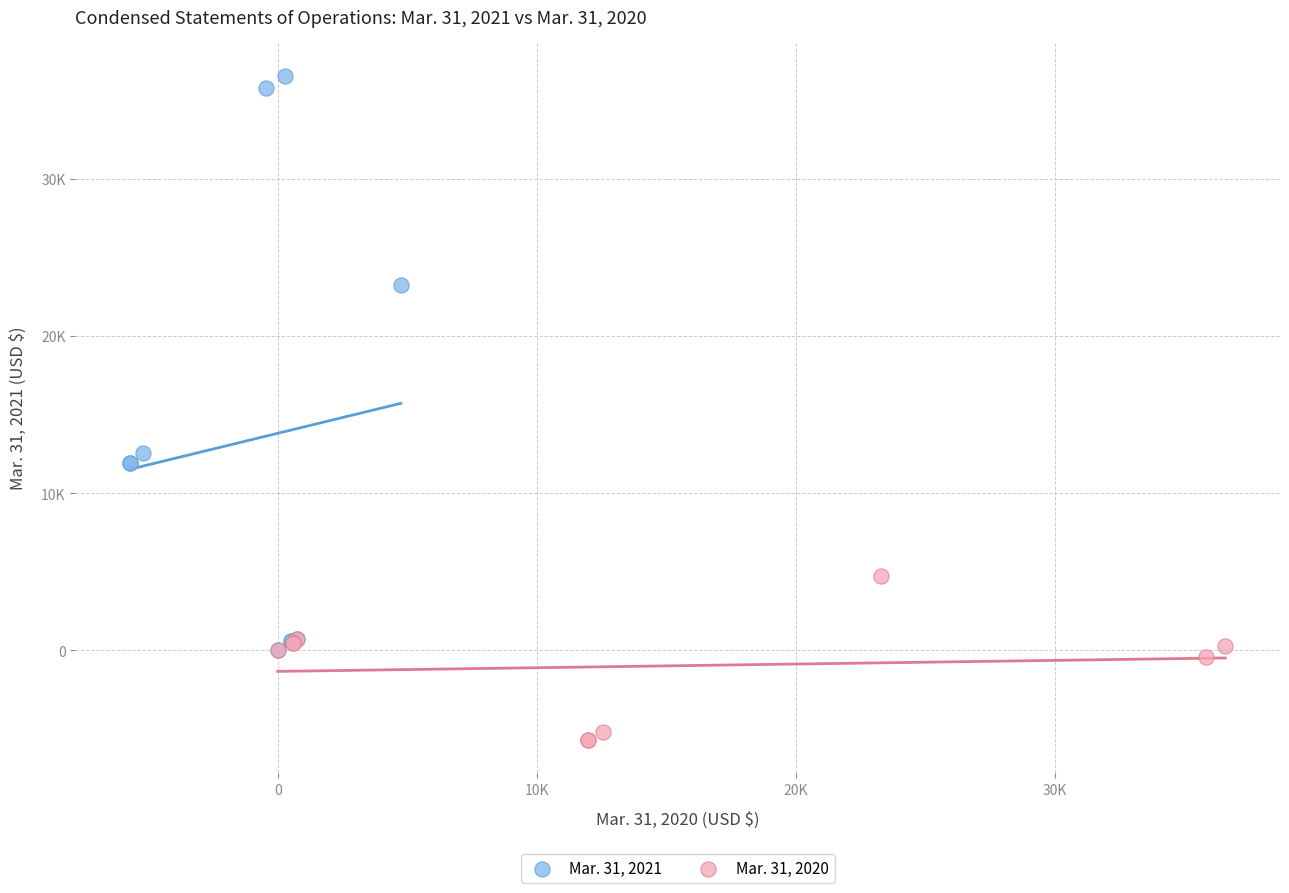

Which series contains the highest Y value?

Mar. 31, 2021